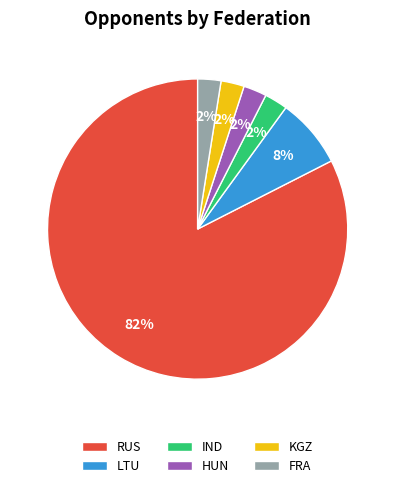

What is the largest slice in the pie chart?

RUS